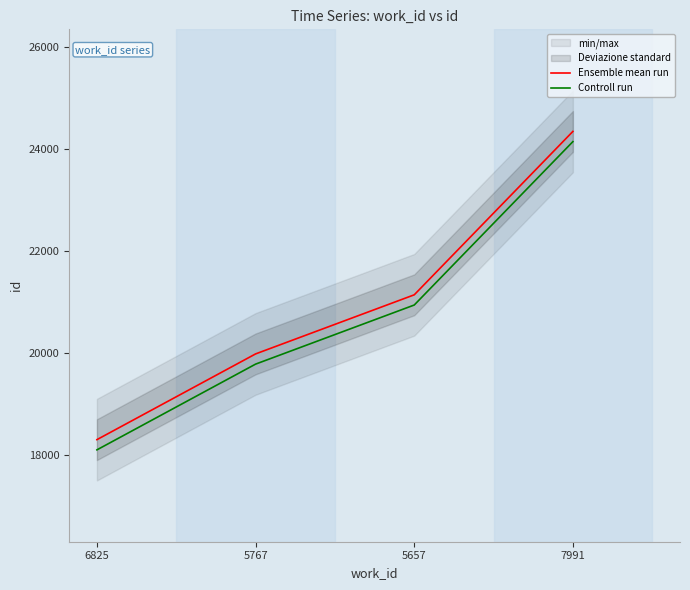

At which category is the sum across all series the highest?

7991